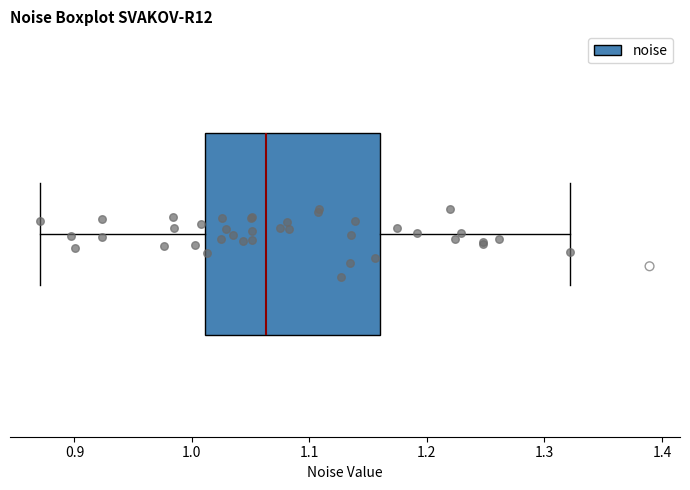

Read this box plot against the x-axis: the position of the median line, the range covered by the box, and the ends of both whiskers. The values are not printed on the chart, so give them approximately, as read against the axis.

median 1.06, box 1.01 to 1.16, whiskers 0.87 to 1.32